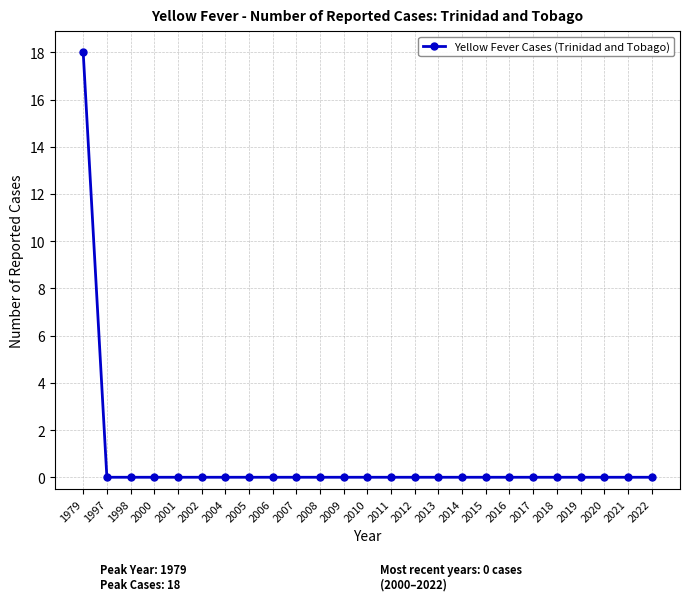

The value at 2006 is -9. True or false?

False